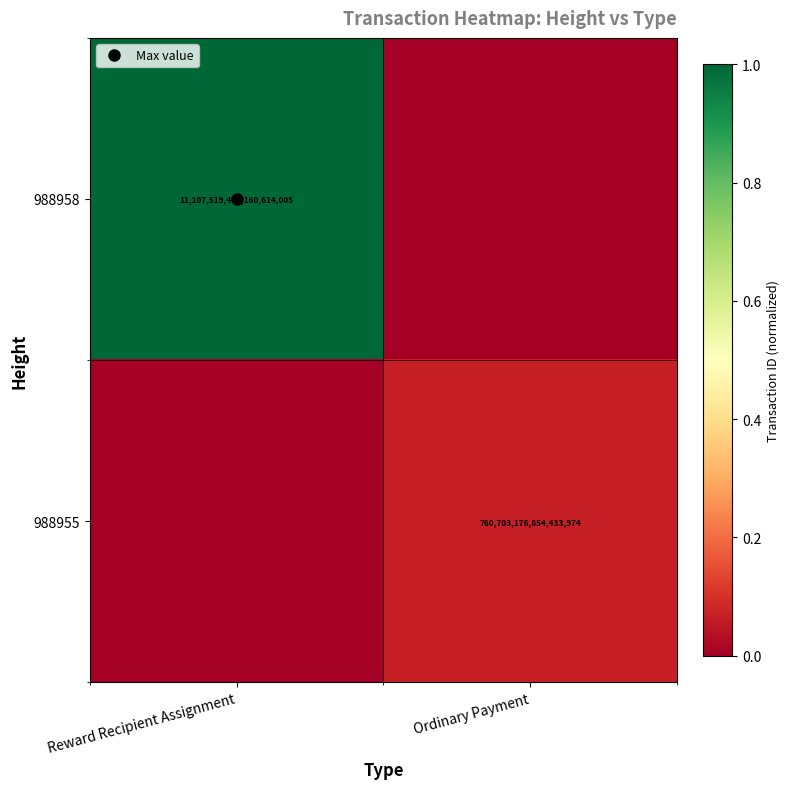

At how many categories does at least one series exceed 0?

2